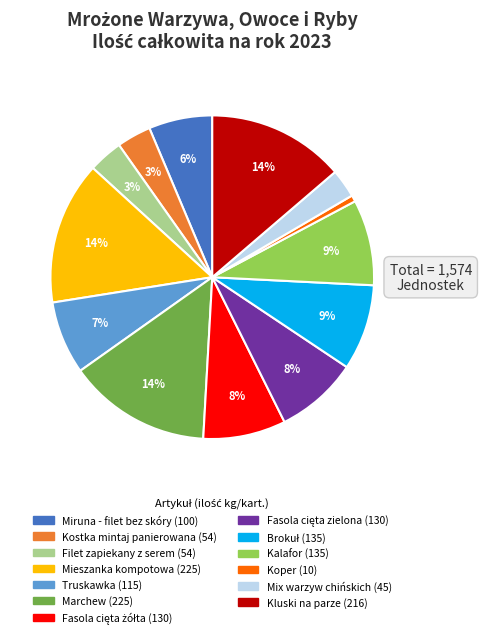

Count the number of slices in the pie.

13